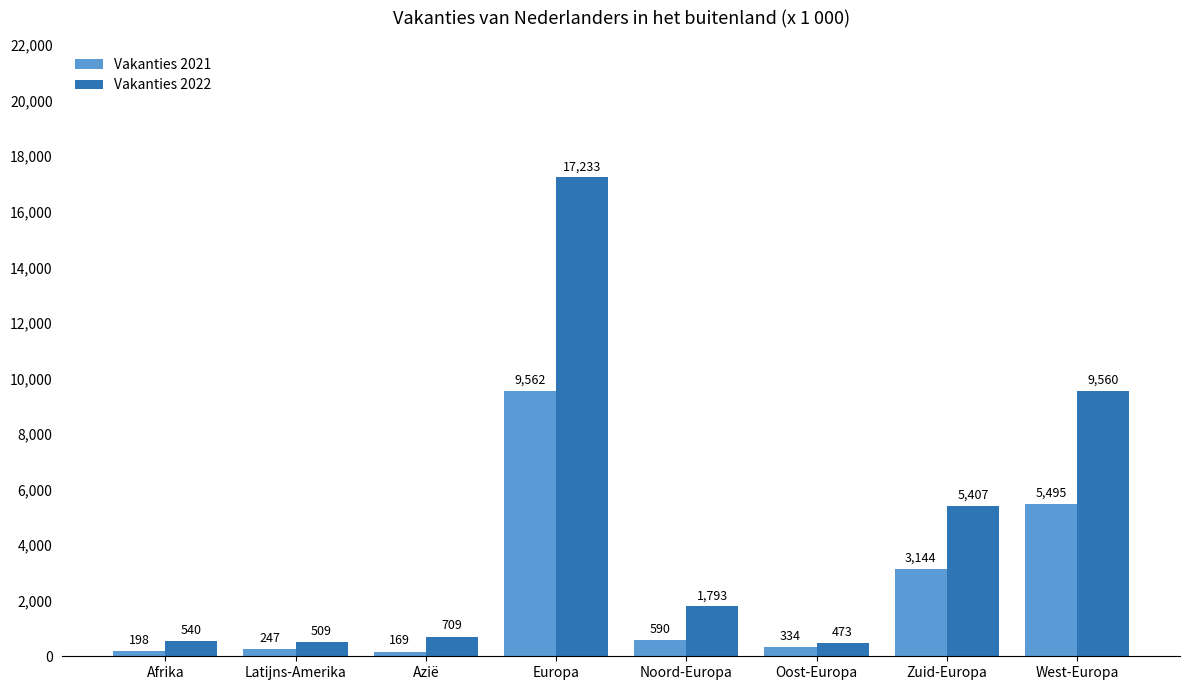

How many bars are there in each group?

2